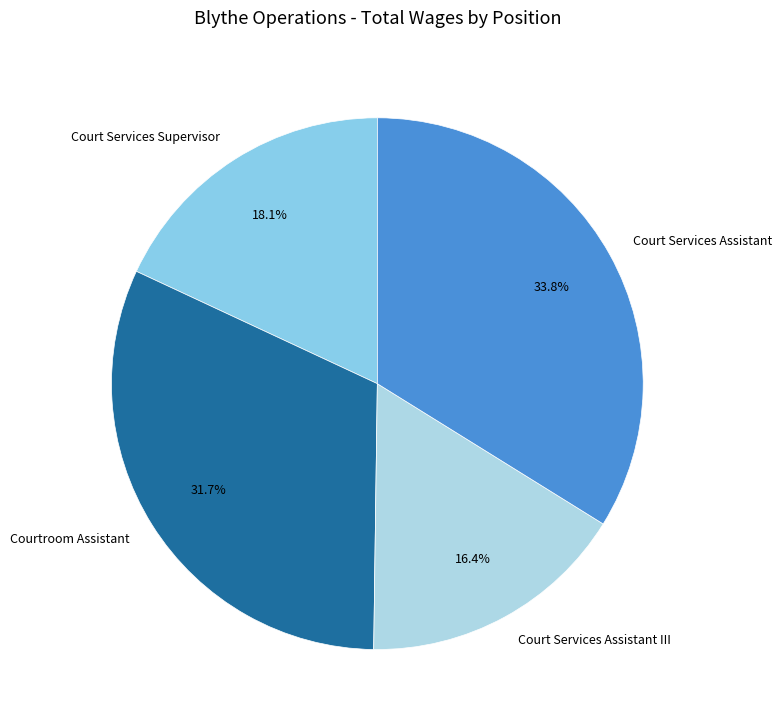

To the nearest percent, what is the difference between the largest and smallest slice percentages?

17%